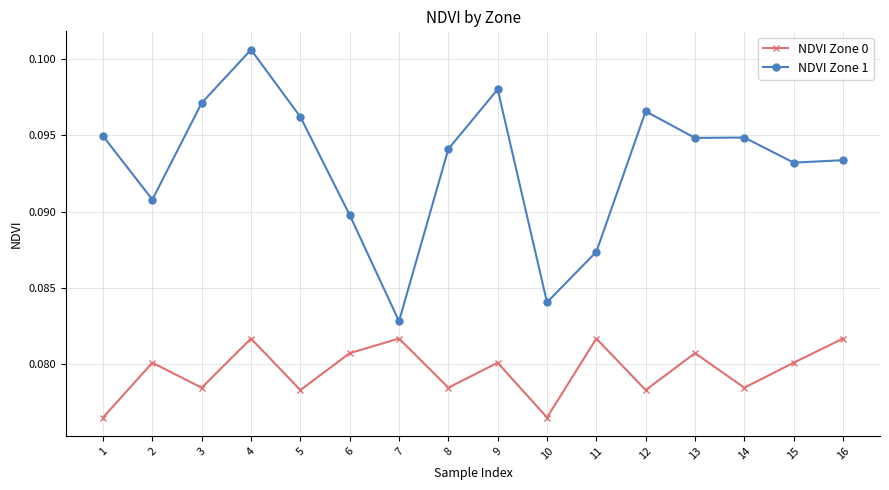

True or false: NDVI Zone 1 and NDVI Zone 0 cross at least once.

False